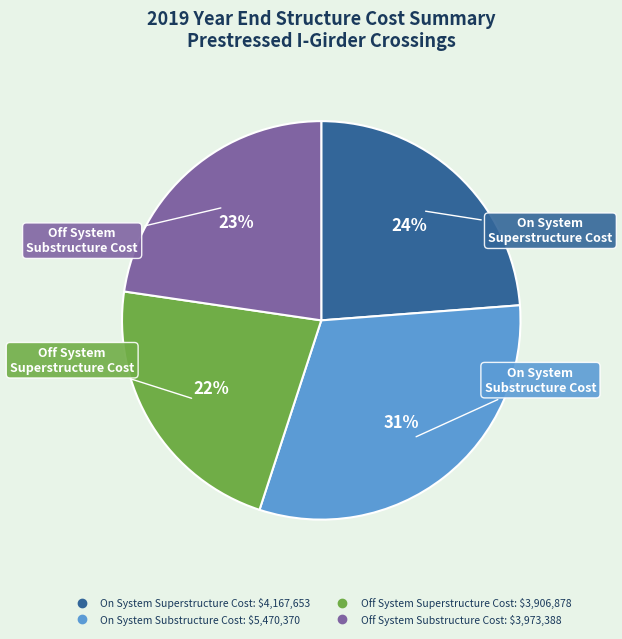

Is there a majority slice in this chart?

No